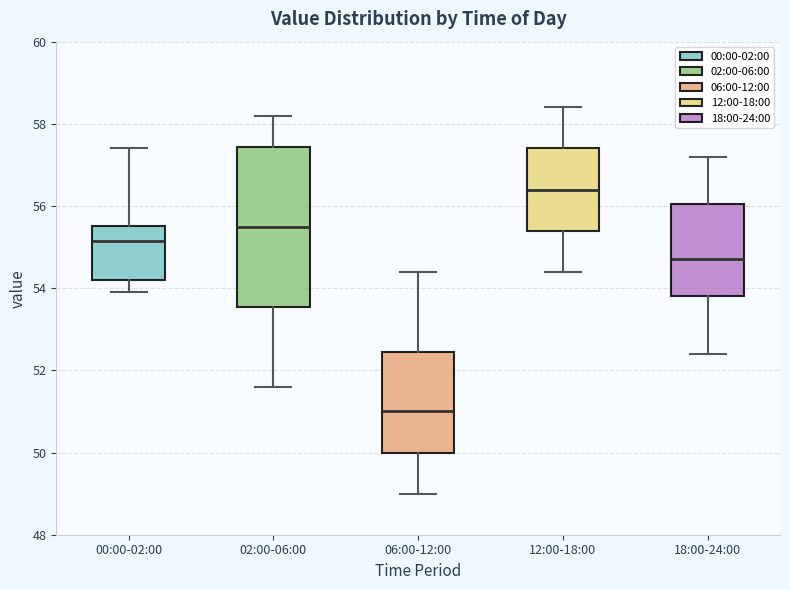

Which box has the highest median line?

12:00-18:00